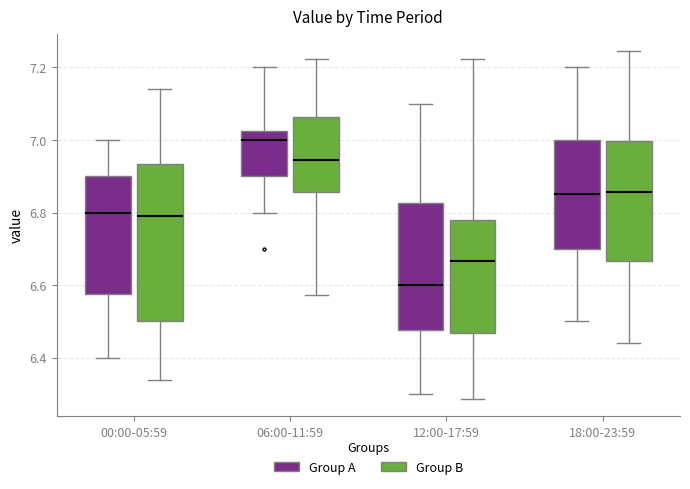

Reading left to right, transcribe this box plot: for each box, give where its median line is, the range the box spans, and where its two whiskers end, as read against the y-axis. The values are not printed on the chart, so give them approximately, as read against the axis.

00:00-05:59 (Group A): median 6.80, box 6.58 to 6.90, whiskers 6.40 to 7.00
00:00-05:59 (Group B): median 6.78, box 6.50 to 6.94, whiskers 6.34 to 7.14
06:00-11:59 (Group A): median 7.00, box 6.90 to 7.02, whiskers 6.80 to 7.20
06:00-11:59 (Group B): median 6.94, box 6.86 to 7.06, whiskers 6.58 to 7.22
12:00-17:59 (Group A): median 6.60, box 6.48 to 6.82, whiskers 6.30 to 7.10
12:00-17:59 (Group B): median 6.66, box 6.46 to 6.78, whiskers 6.28 to 7.22
18:00-23:59 (Group A): median 6.86, box 6.70 to 7.00, whiskers 6.50 to 7.20
18:00-23:59 (Group B): median 6.86, box 6.66 to 7.00, whiskers 6.44 to 7.24